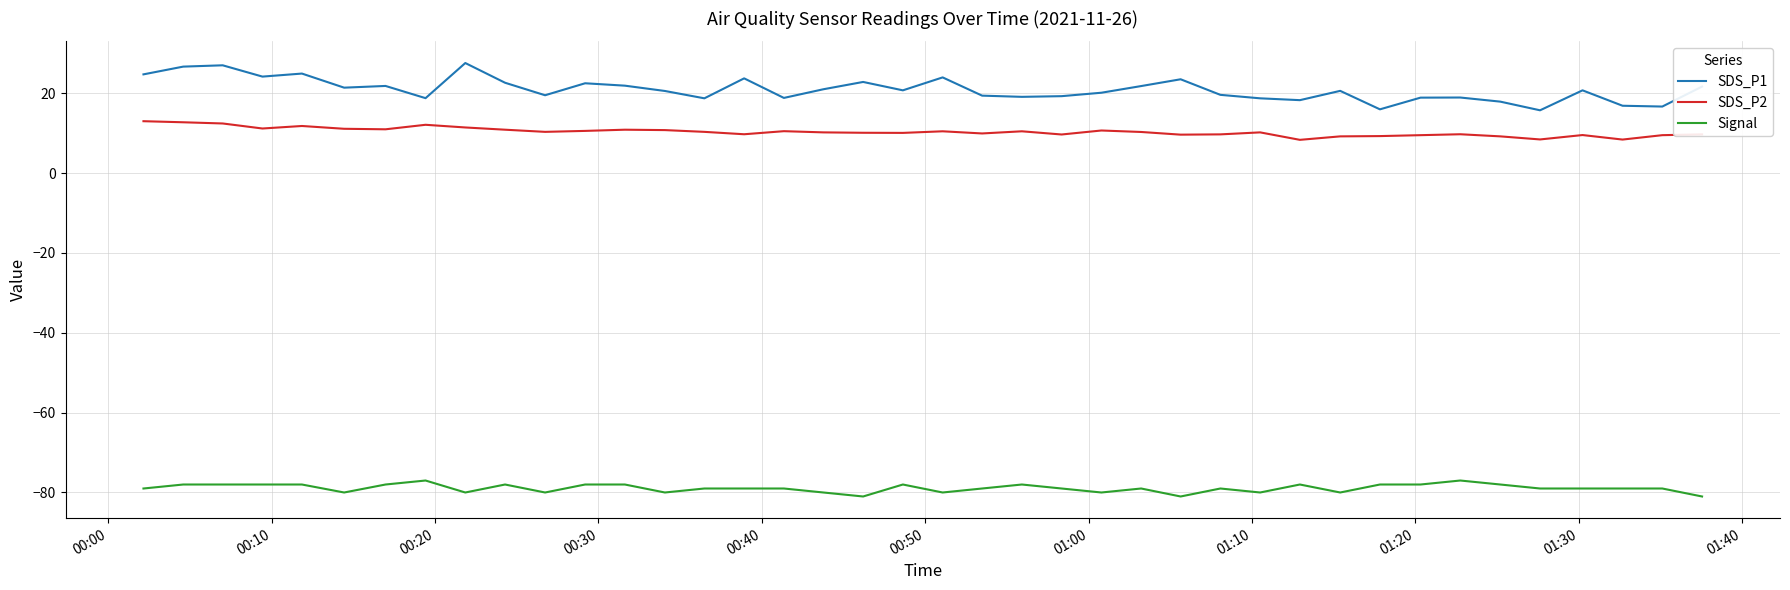

True or false: SDS_P2 and Signal cross at least once.

False